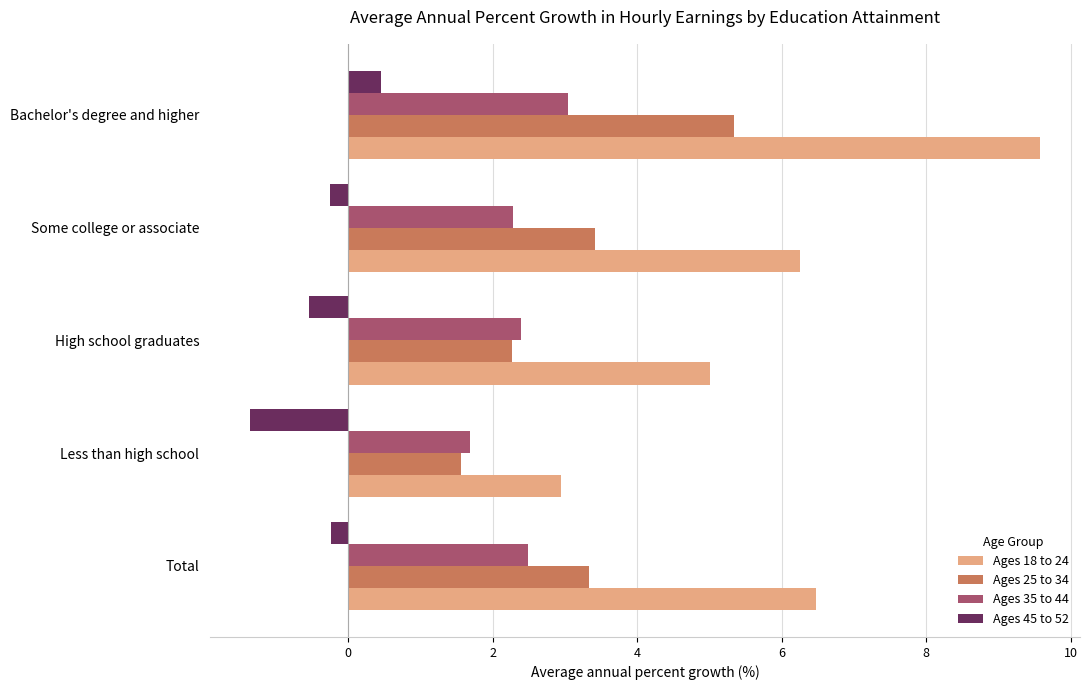

What is the total value across all series at Less than high school?

4.8